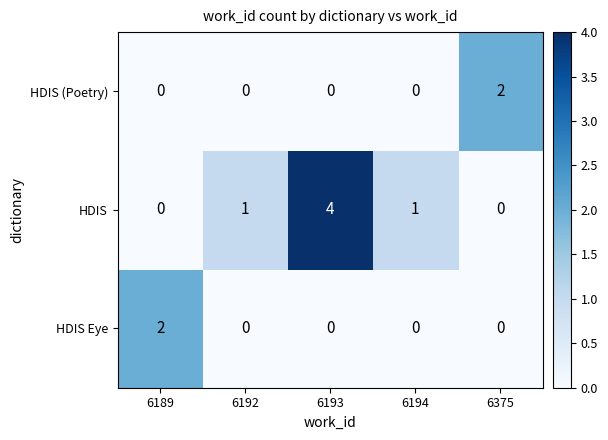

The HDIS (Poetry) series shows 2 at 6375. True or false?

True